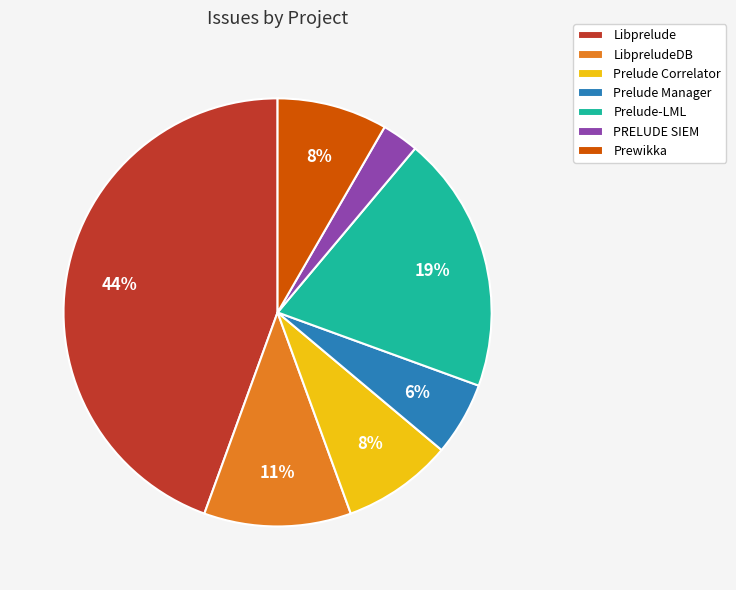

To the nearest percent, what is the combined percentage of LibpreludeDB and Libprelude?

56%